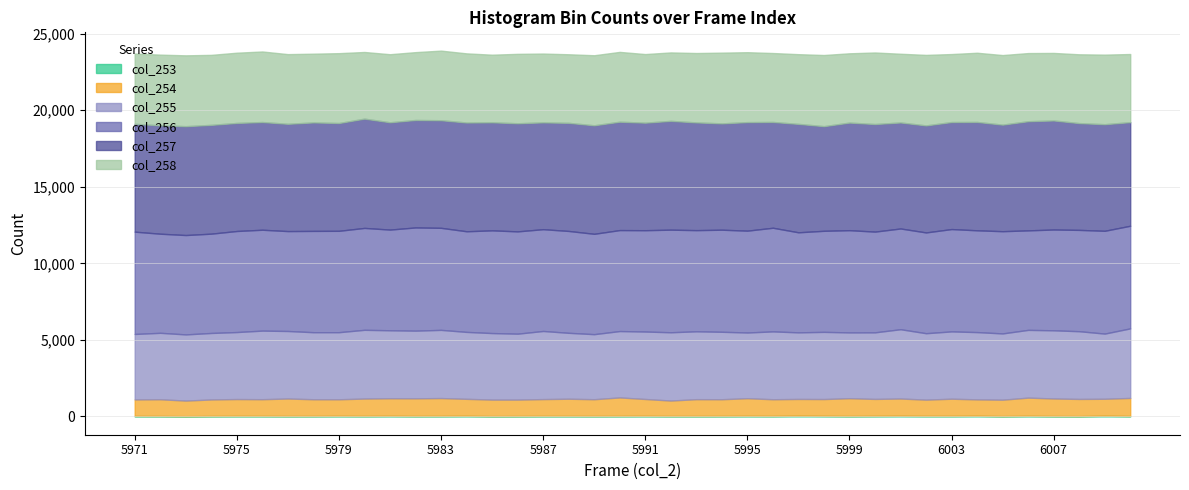

What is the value of the col_255 point at the 39th from the left?

4257